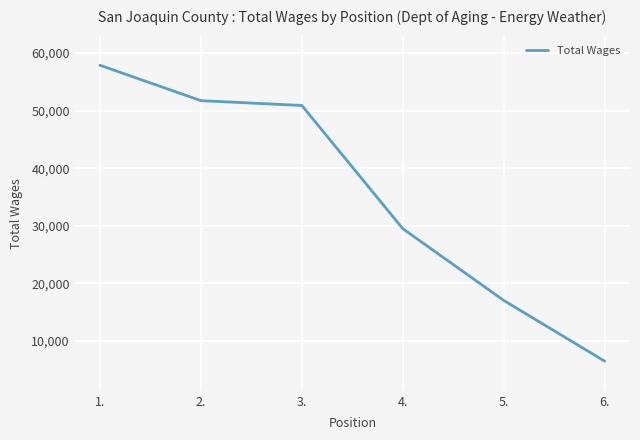

Which category has the lowest value across all series?

6.